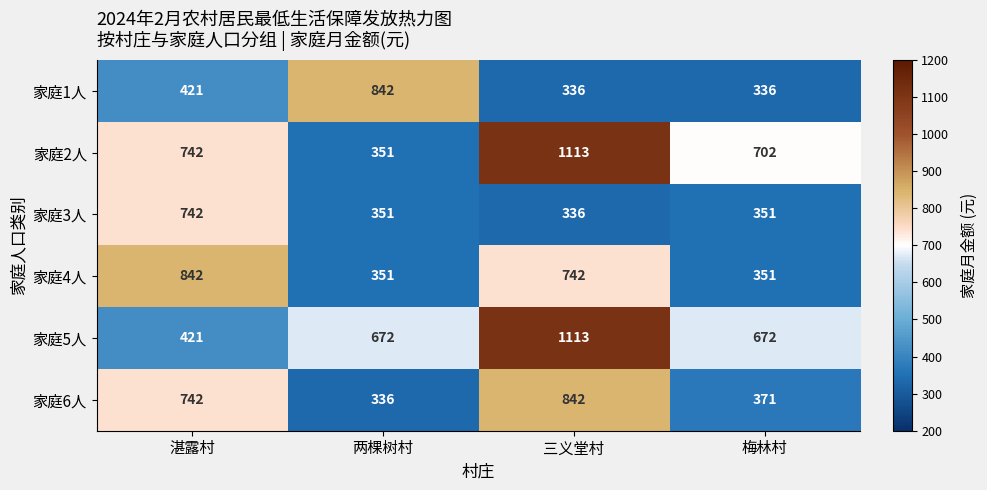

What is the lowest value of the 家庭1人 series?

336